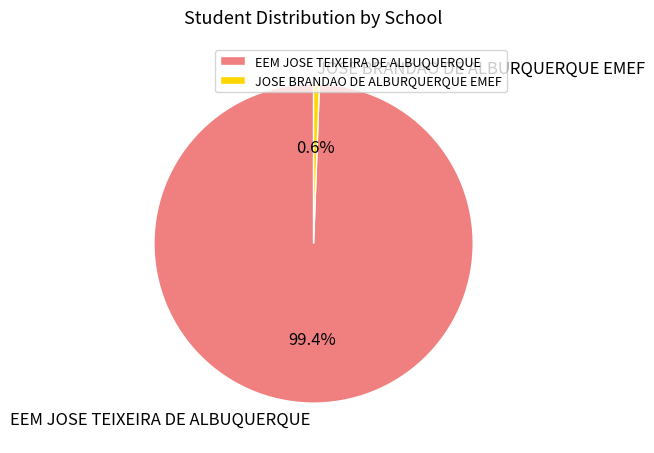

What percentage do EEM JOSE TEIXEIRA DE ALBUQUERQUE and JOSE BRANDAO DE ALBURQUERQUE EMEF together represent?

100.0%